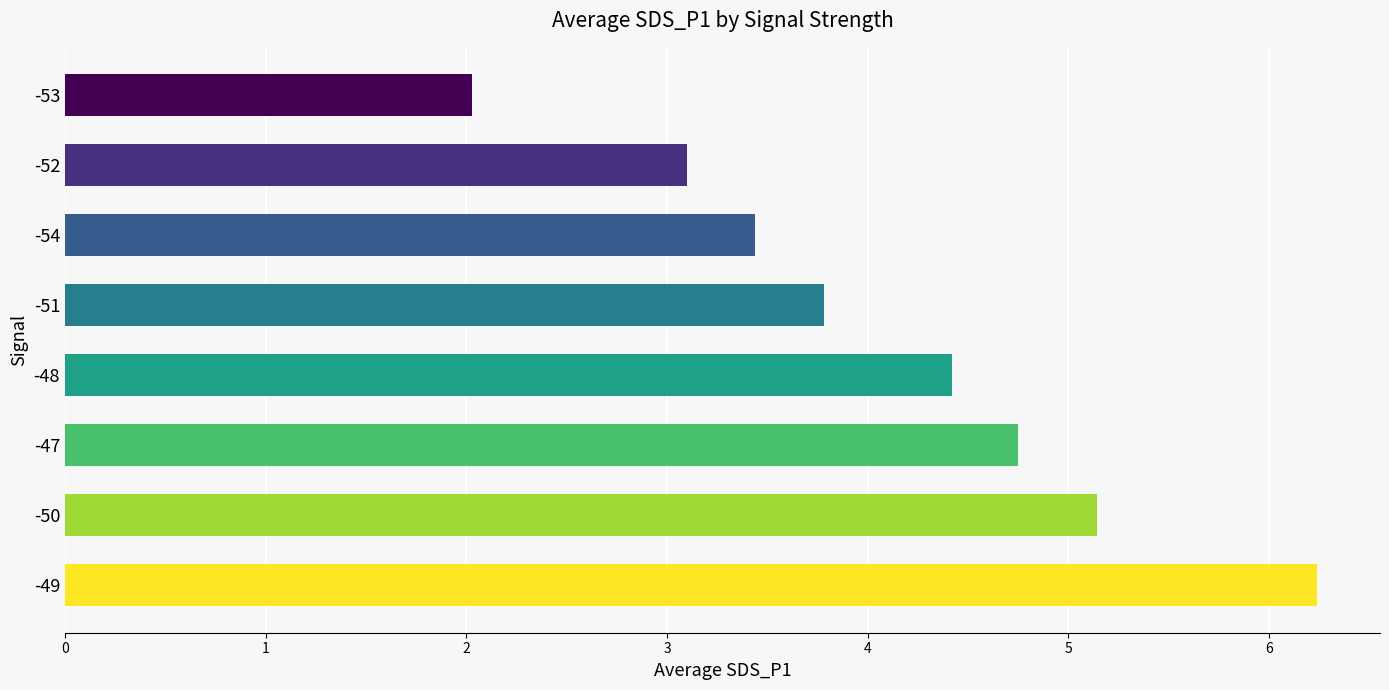

Is it true that the value at -53 is 2.0?

True